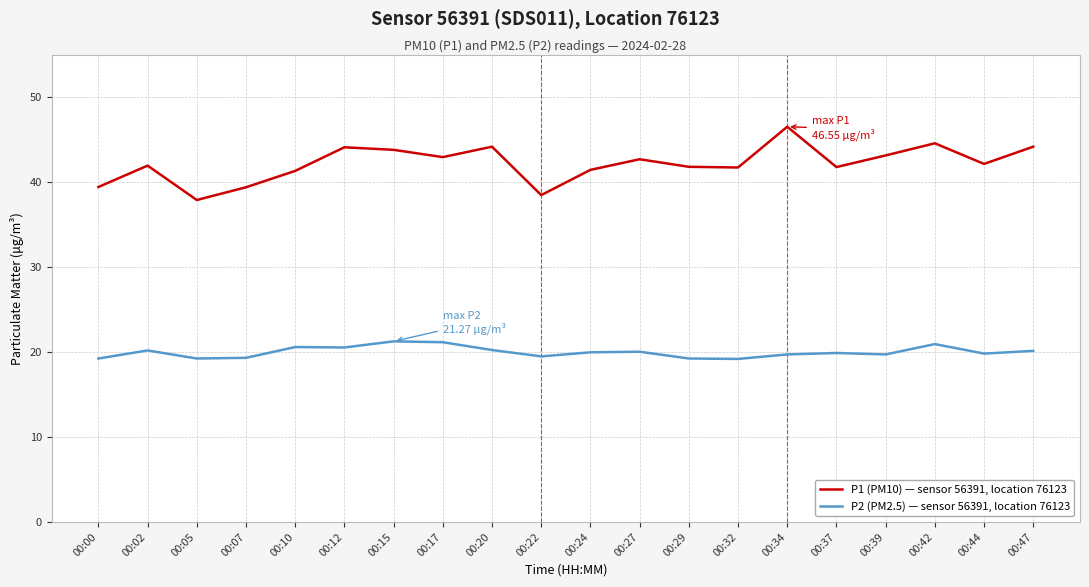

True or false: P1 (PM10) — sensor 56391, location 76123 and P2 (PM2.5) — sensor 56391, location 76123 cross at least once.

False